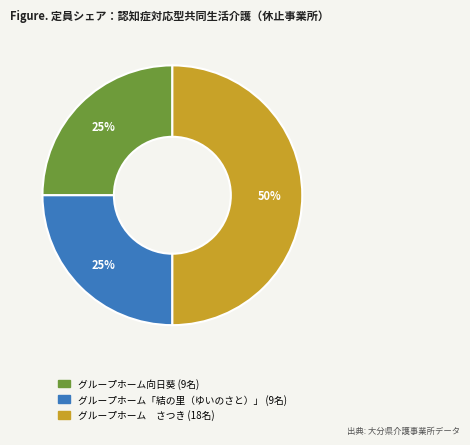

True or false: グループホーム向日葵 accounts for 32% of the total.

False